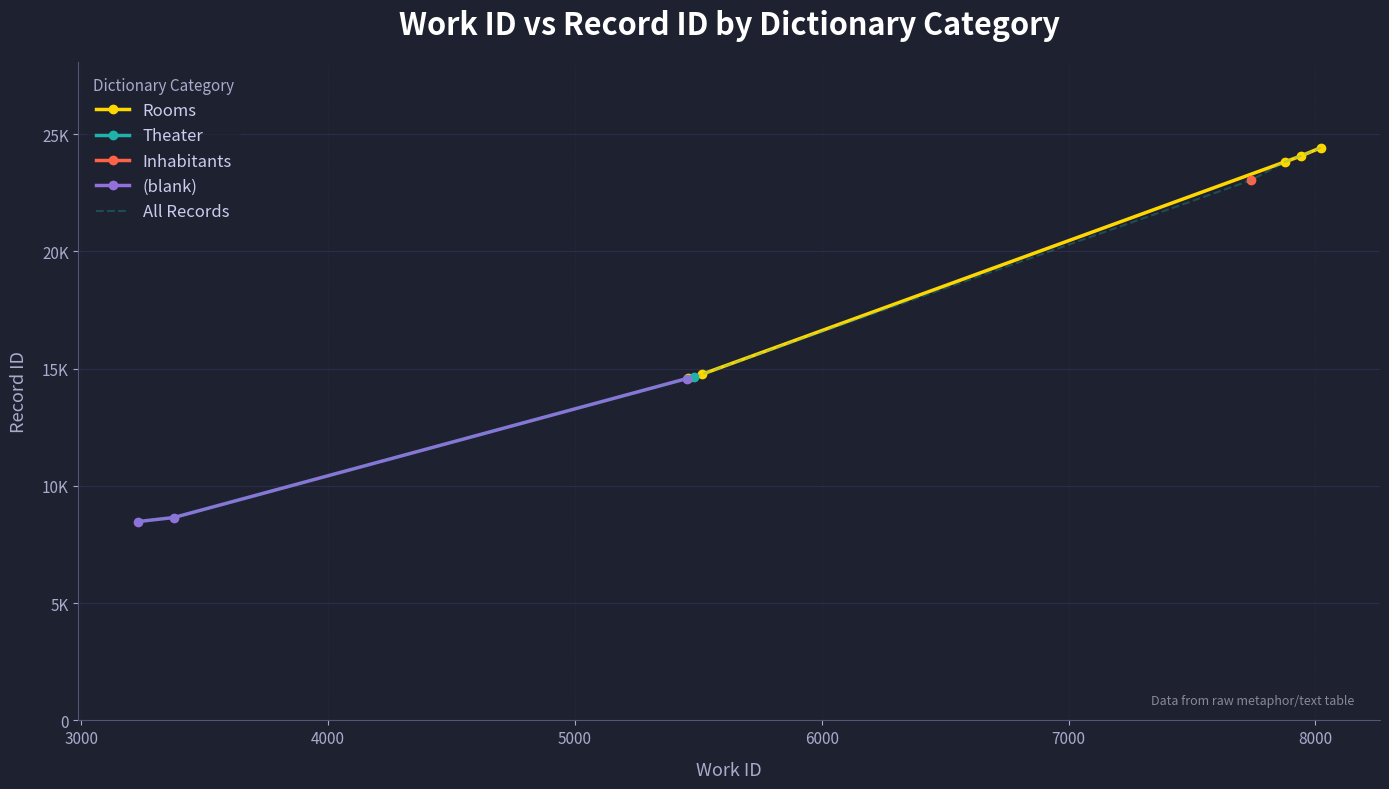

What is the value of the 4th point from the left?

14581